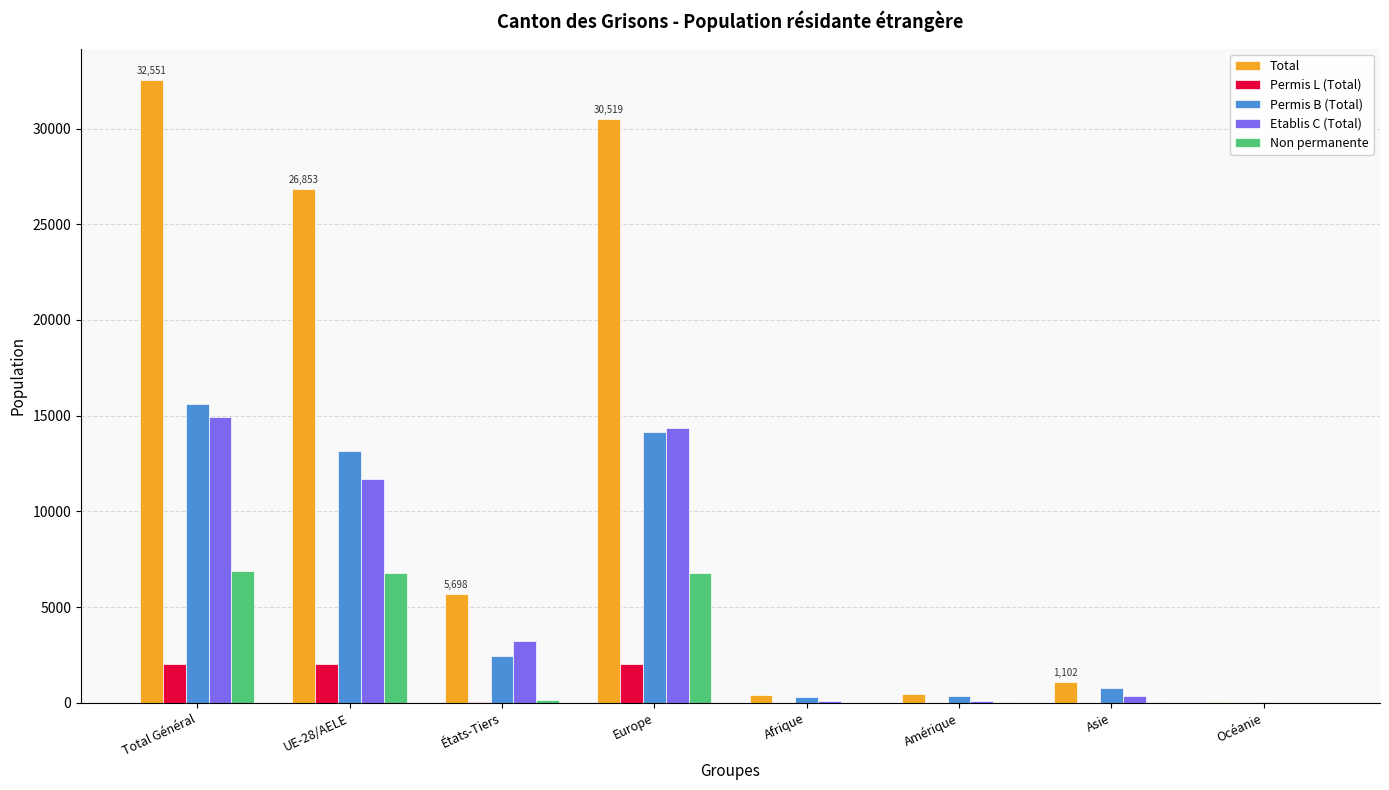

Is it true that Total equals 5698 at États-Tiers?

True